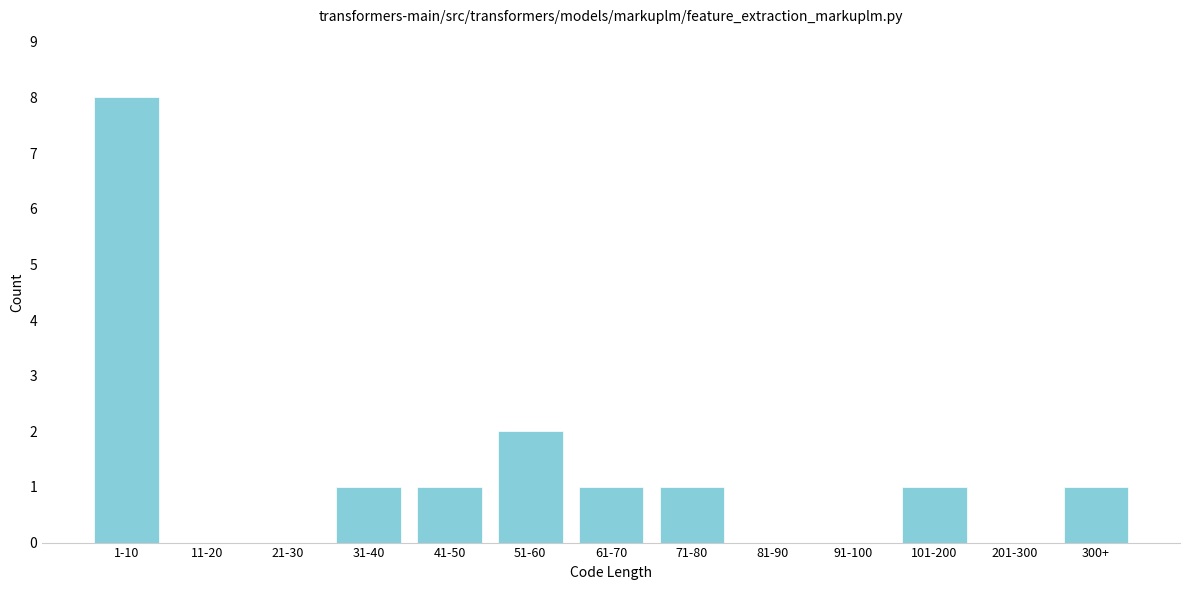

Reading left to right, what are all the values shown in this chart?

1-10=8	11-20=0	21-30=0	31-40=1	41-50=1	51-60=2	61-70=1	71-80=1	81-90=0	91-100=0	101-200=1	201-300=0	300+=1